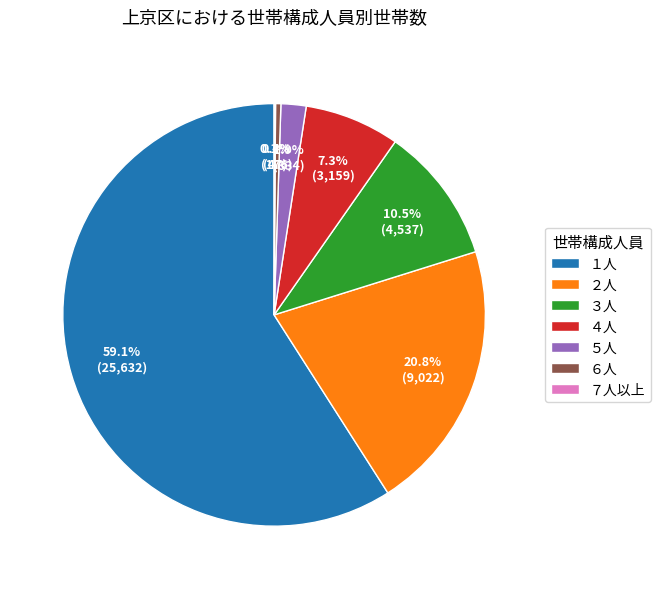

Which slice is the largest?

１人